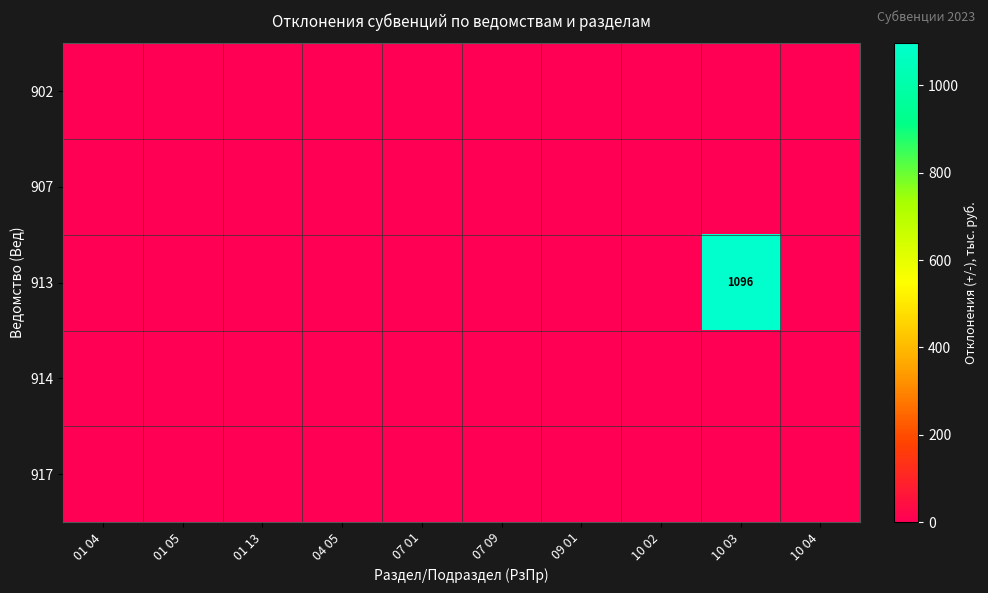

Which category has the highest value across all series?

10 03